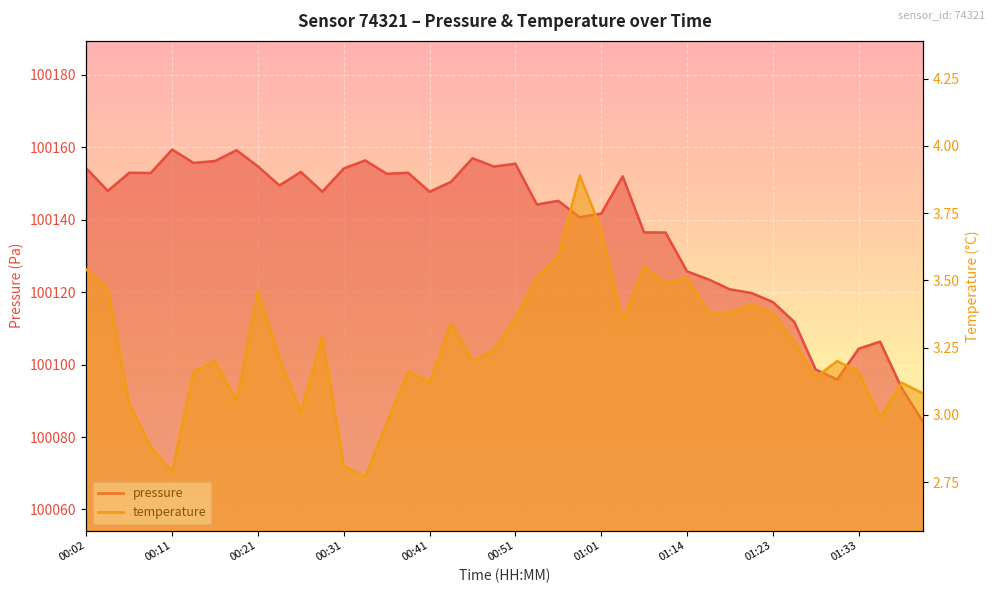

True or false: pressure and temperature intersect in this chart.

False